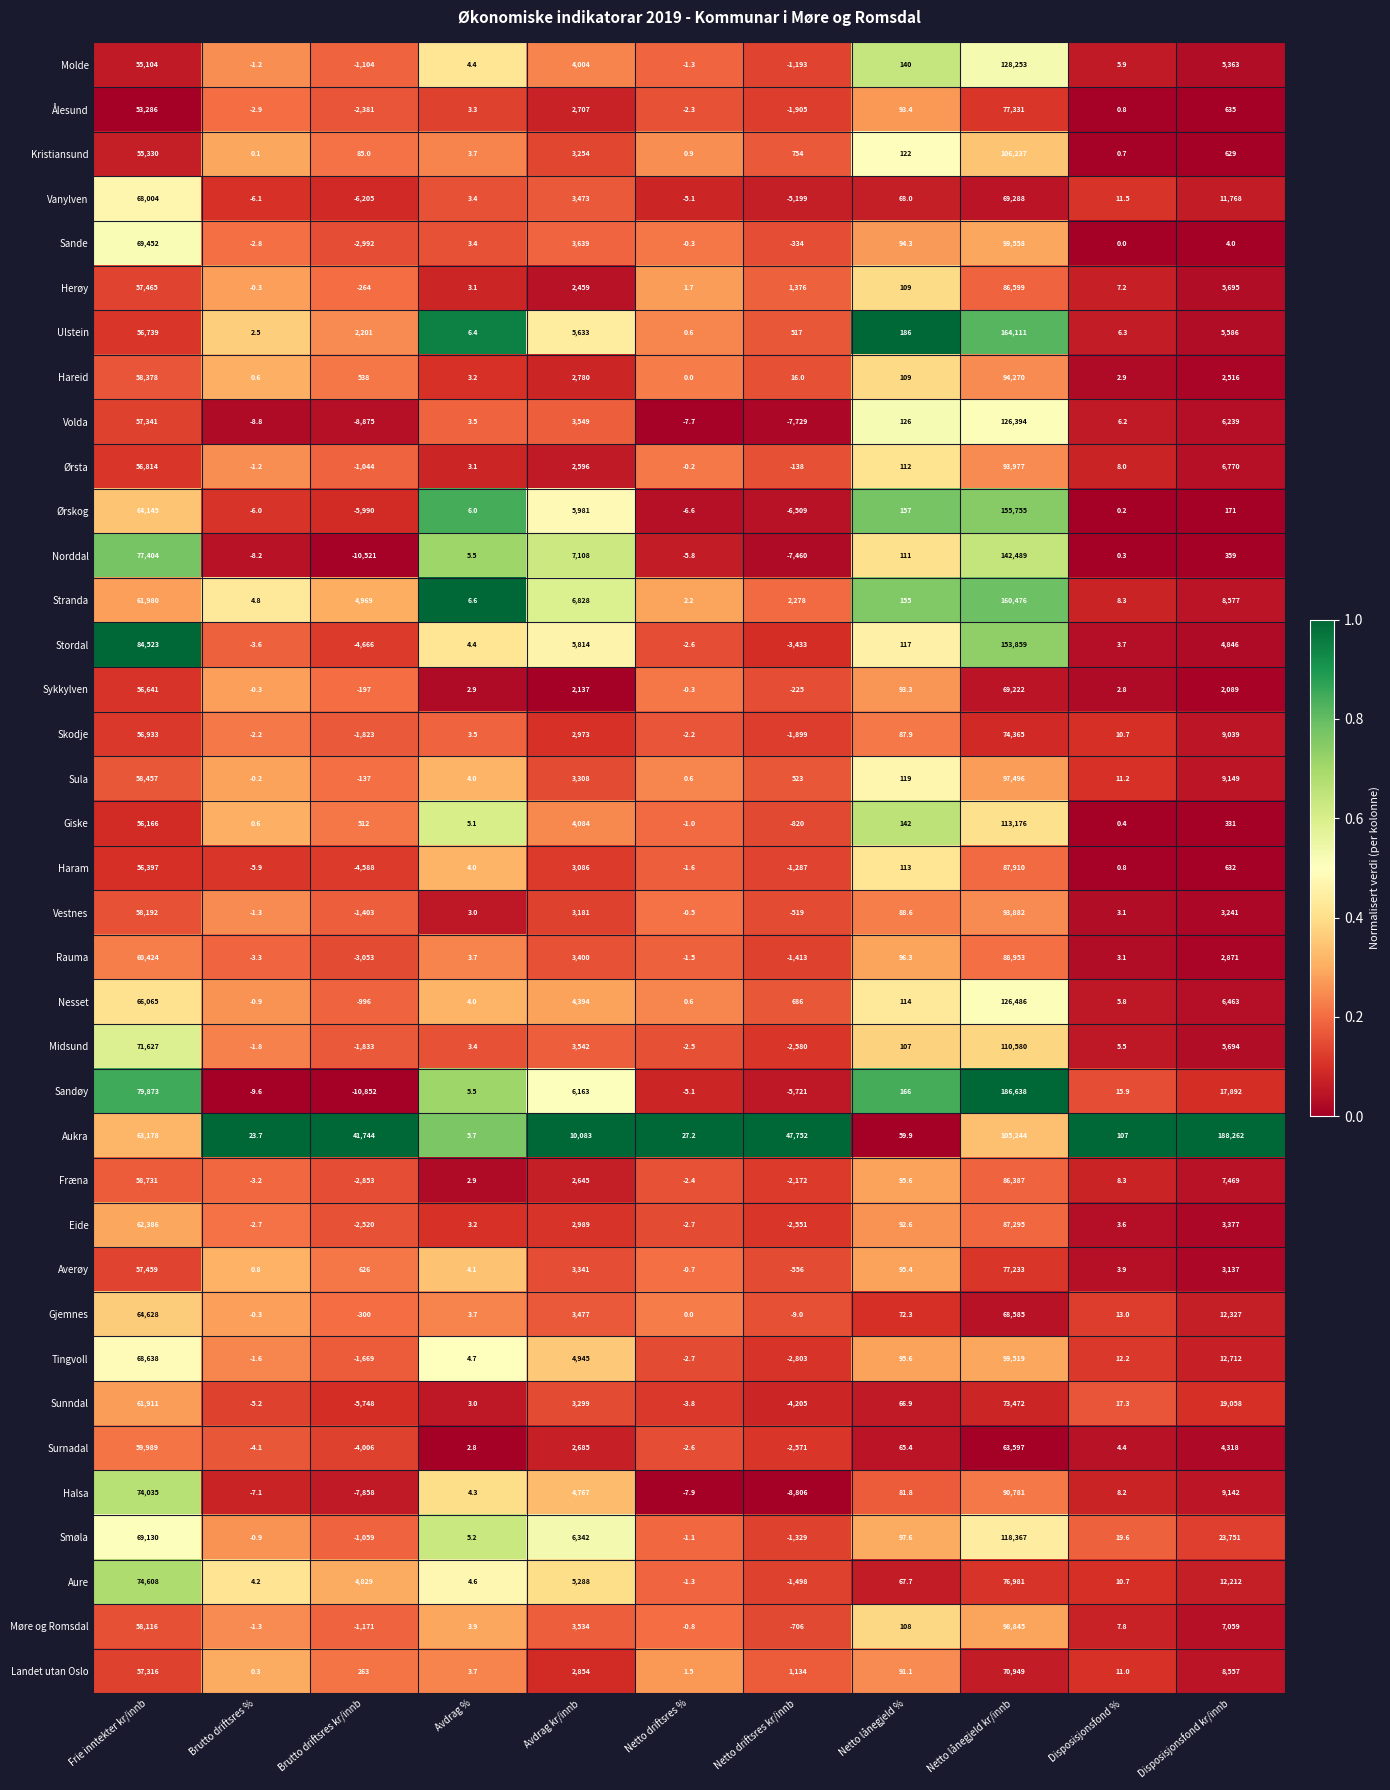

What is the difference between the highest and lowest values at Disposisjonsfond %?

107.0